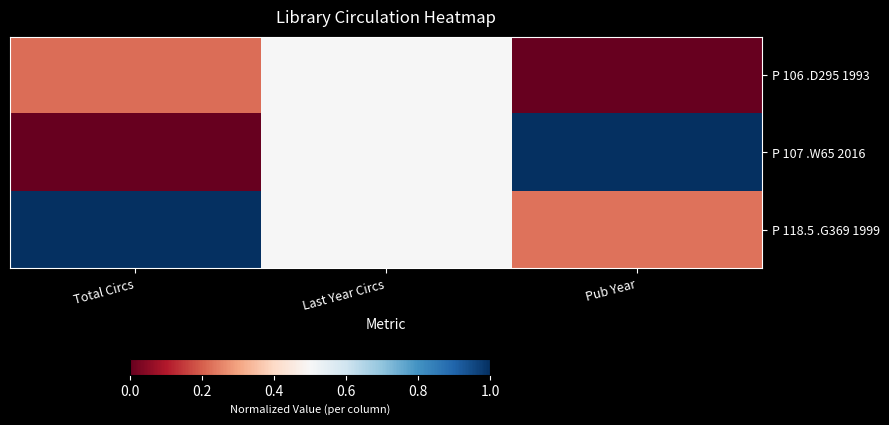

Count the number of categories in the chart.

3